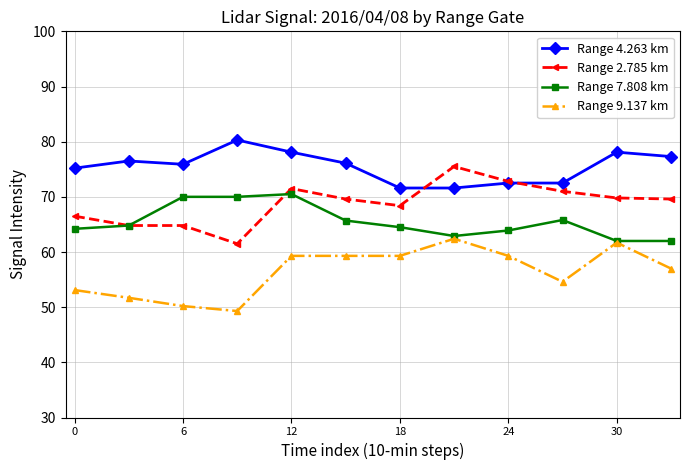

Does the chart have visible grid lines?

Yes